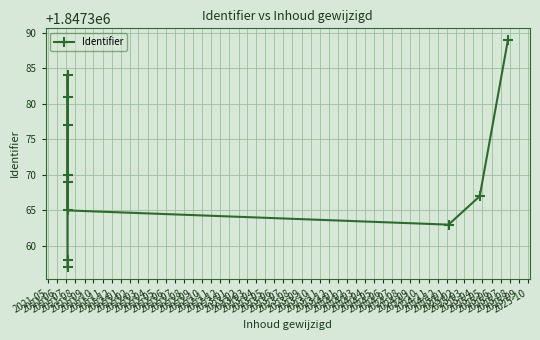

Rank the categories by value from highest to lowest.

2022-03, 2021-11, 2021-10, 2021-09, 2021-08, 2021-07, 2022-02, 2021-12, 2022-01, 2021-06, 2021-05